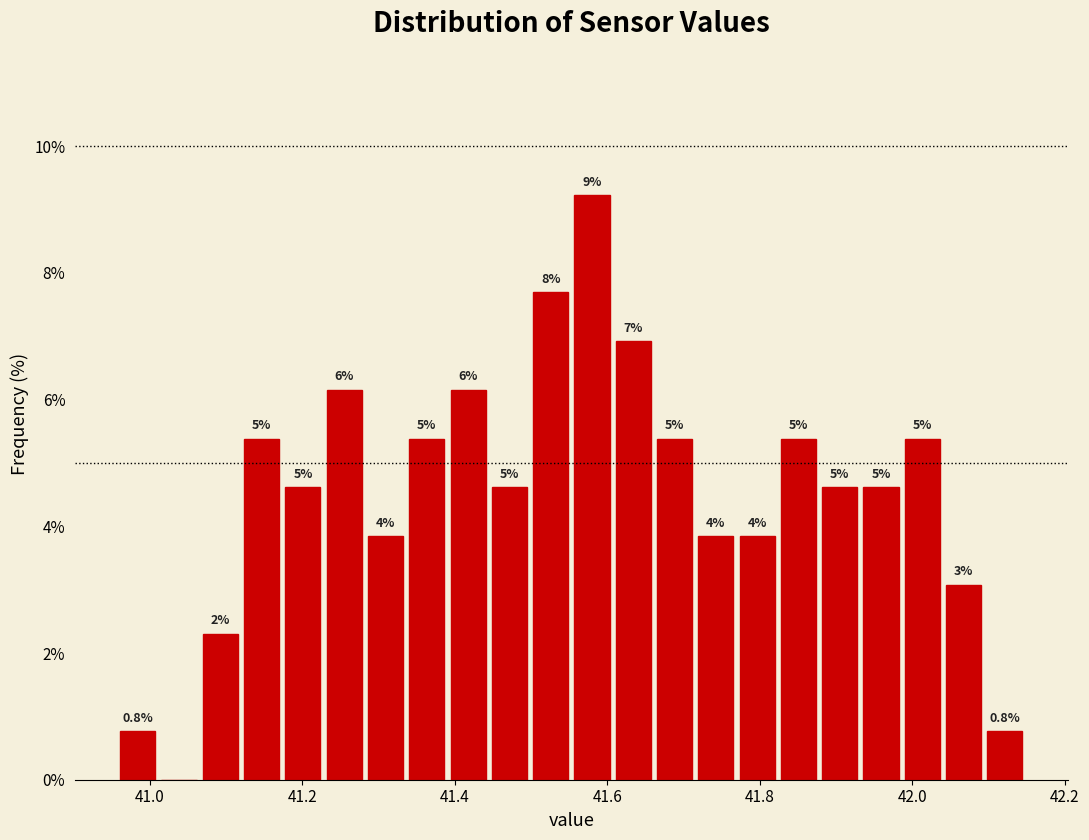

Read against the x-axis, roughly where is the centre of the tallest bar?

41.58